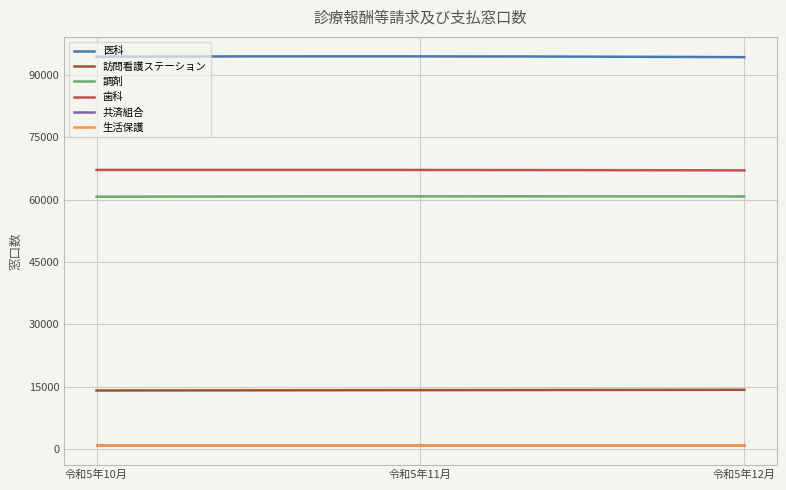

What is the maximum value shown in the chart?

94513.9